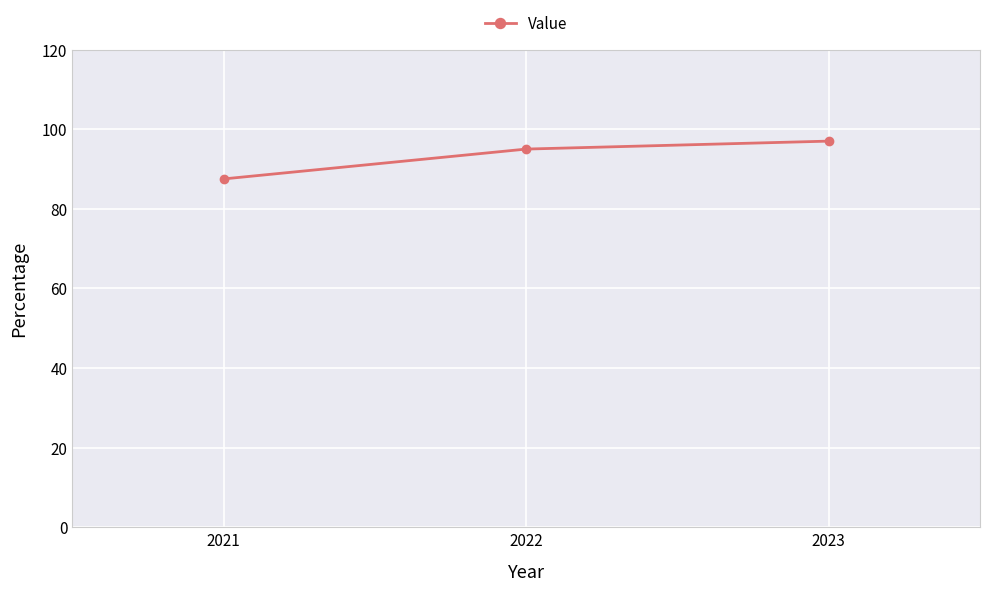

How many distinct data groups are displayed?

1